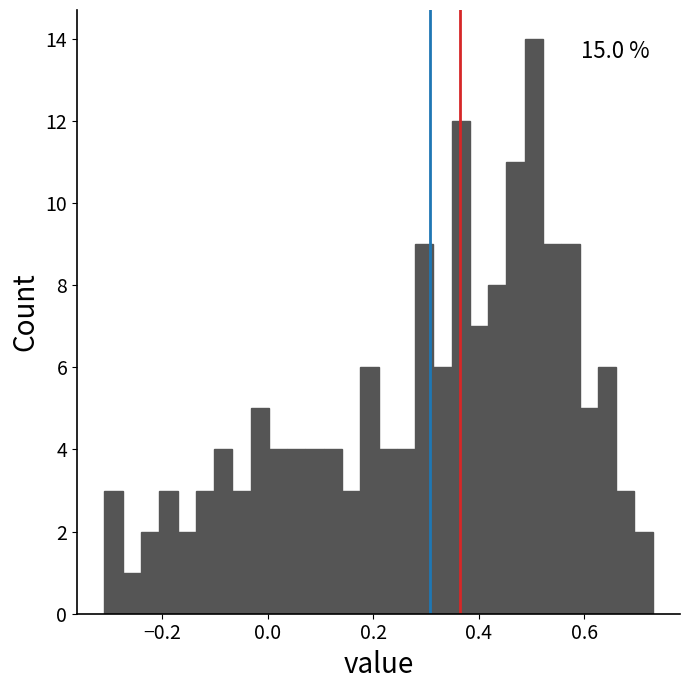

Read against the x-axis, roughly where is the centre of the tallest bar?

0.50